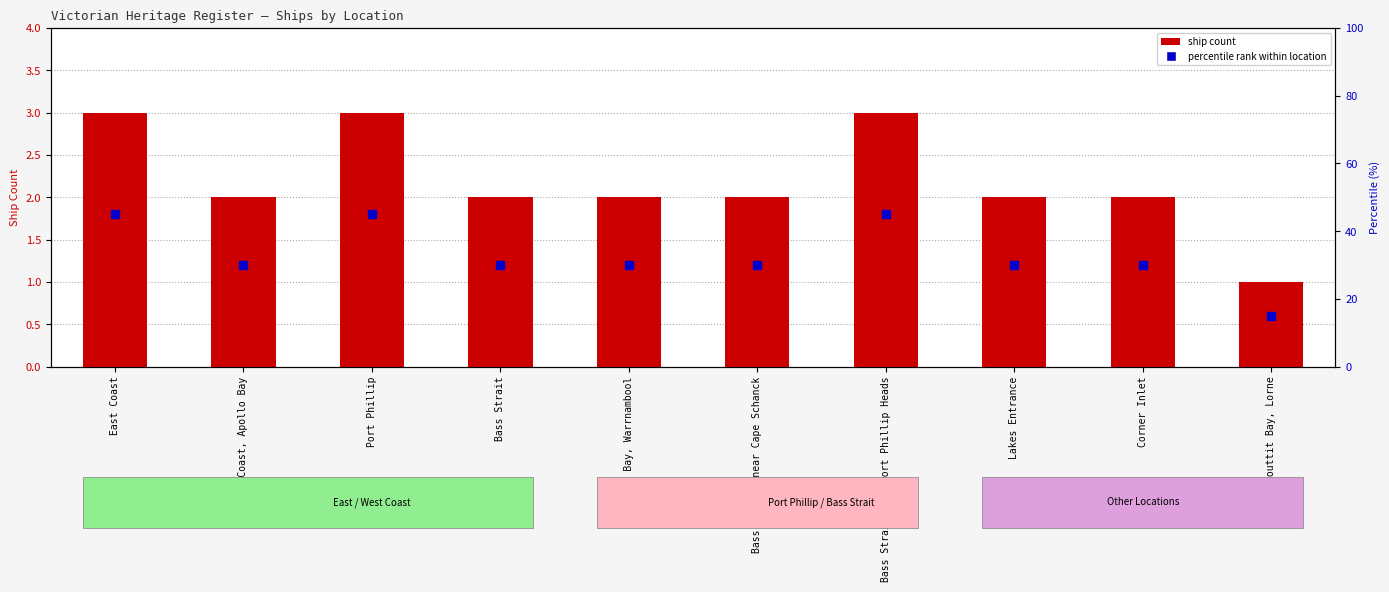

Reading left to right, list all the values displayed in this chart.

East Coast=3	West Coast, Apollo Bay=2	Port Phillip=3	Bass Strait=2	Lady Bay, Warrnambool=2	Bass Strait, near Cape Schanck=2	Bass Strait, off Port Phillip Heads=3	Lakes Entrance=2	Corner Inlet=2	Louttit Bay, Lorne=1